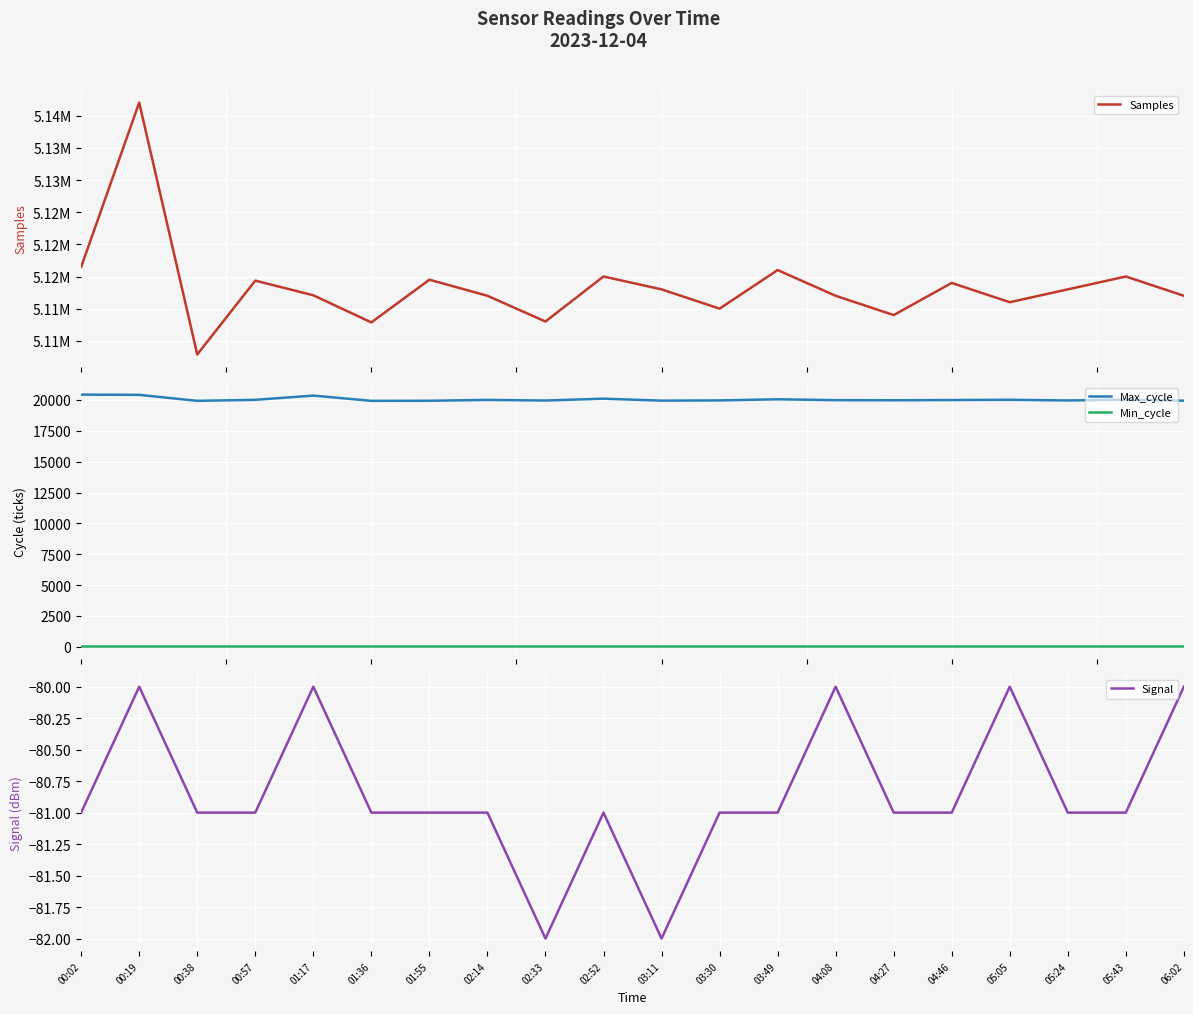

What is the sum of all Min_cycle values?

543